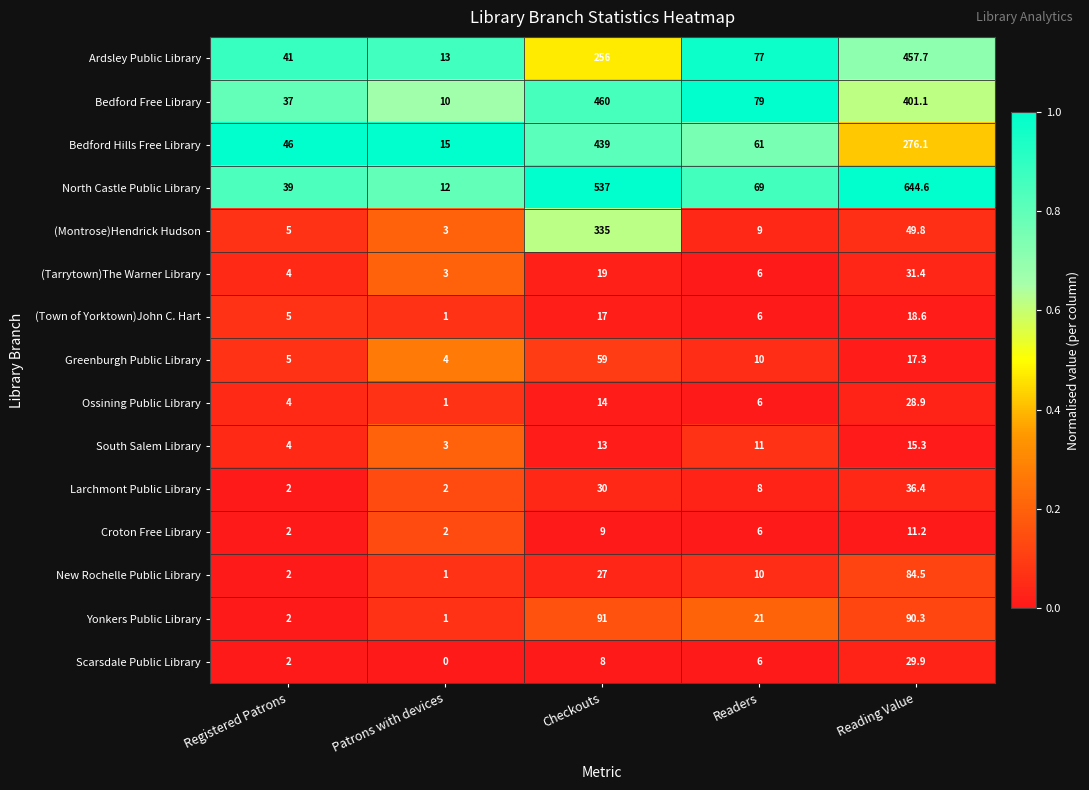

The value of Greenburgh Public Library at Registered Patrons is 5.0. True or false?

True